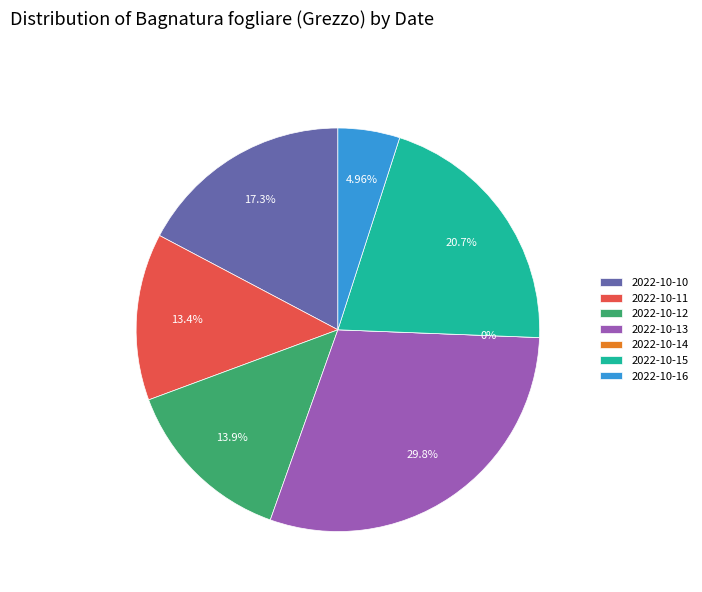

To the nearest percent, what percentage of the pie is 2022-10-11?

13%